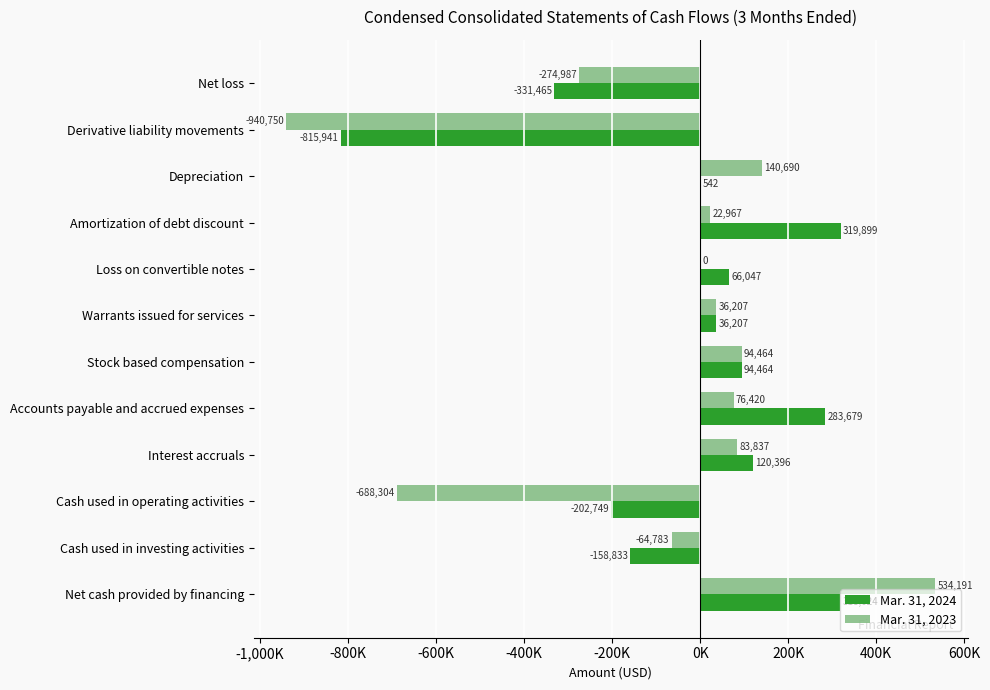

What are all the series names shown in the legend?

Mar. 31, 2024, Mar. 31, 2023